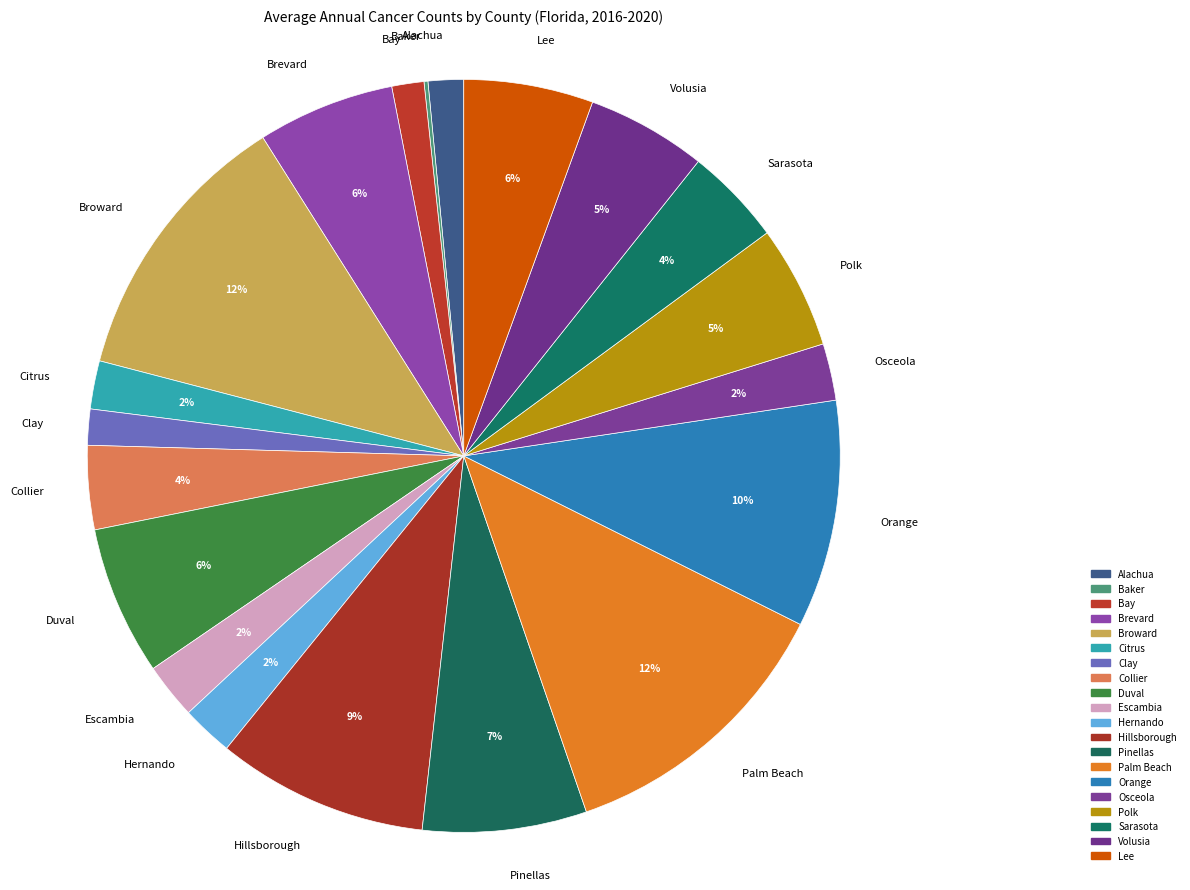

To the nearest percent, what is the difference between the Polk and Duval slice percentages?

1%